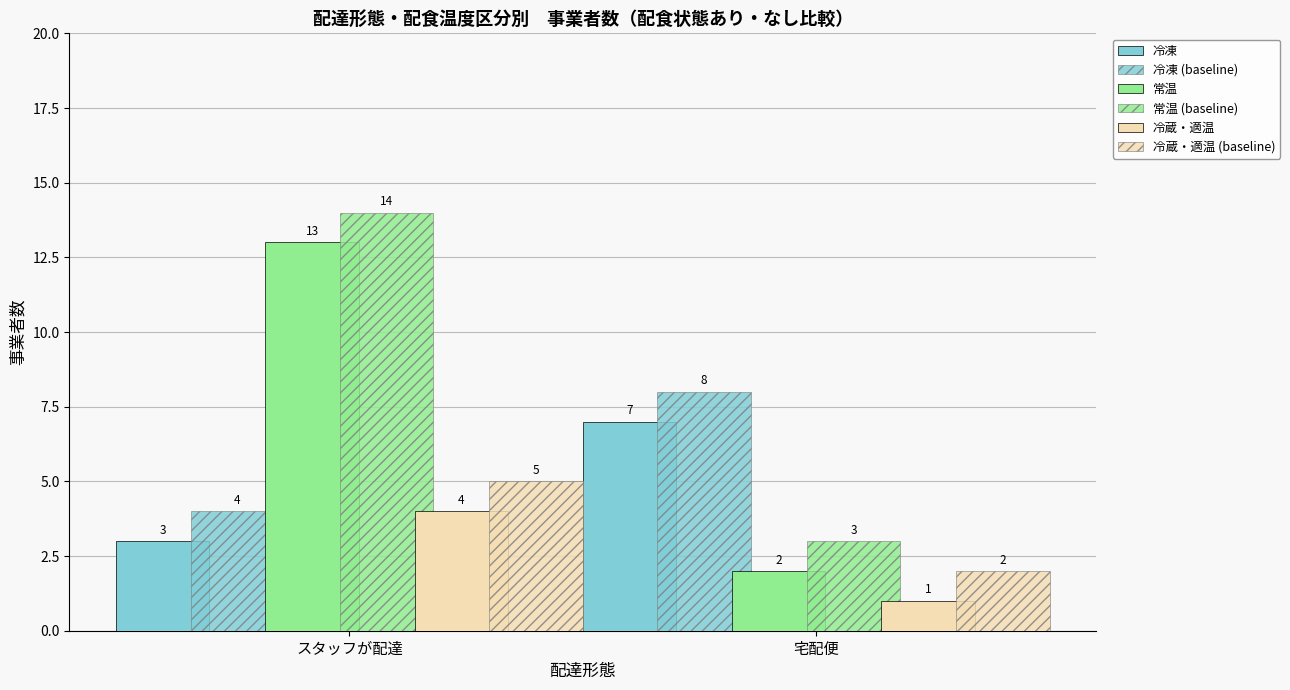

How many data points does each series have?

2